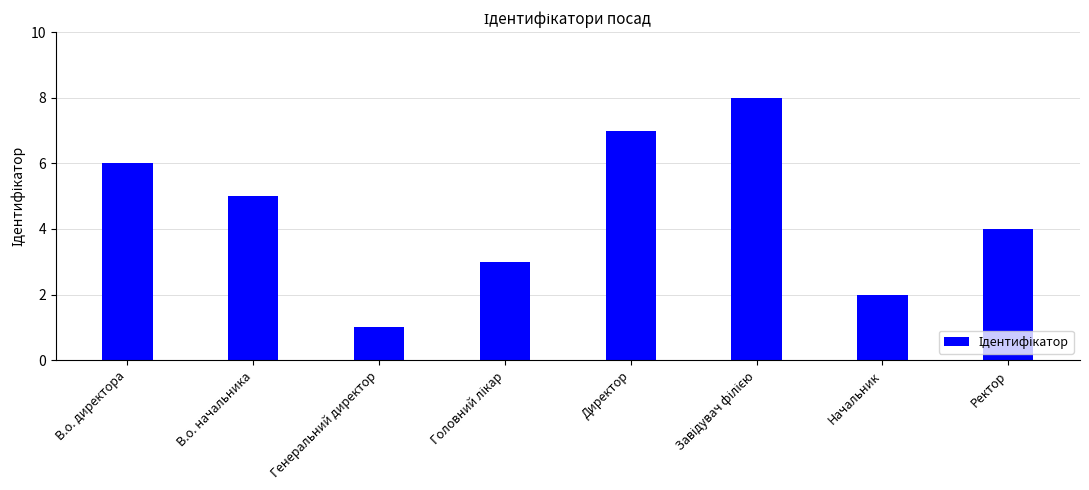

What is the difference between the maximum and minimum values?

7